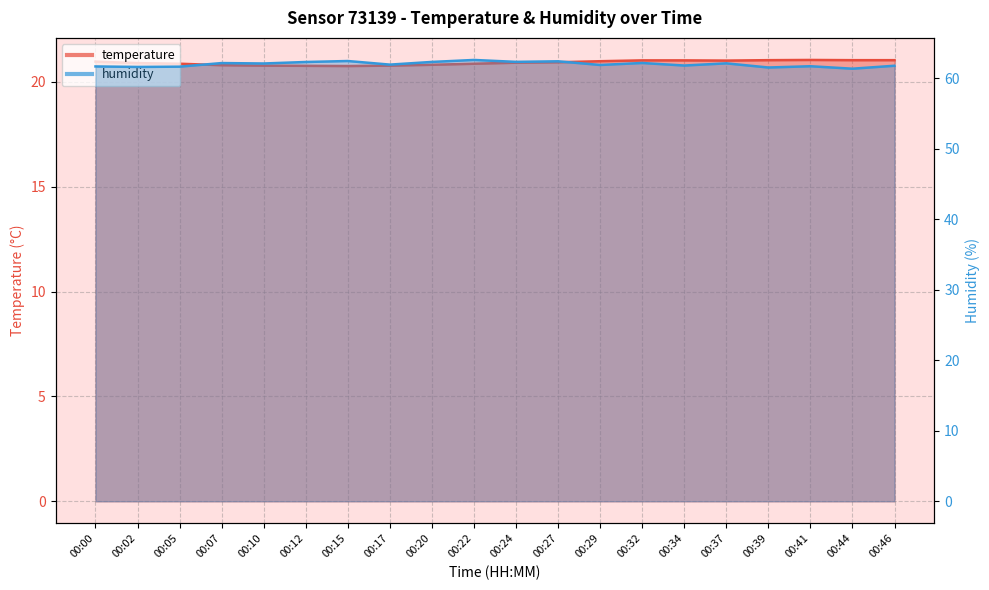

How many distinct data groups are displayed?

2